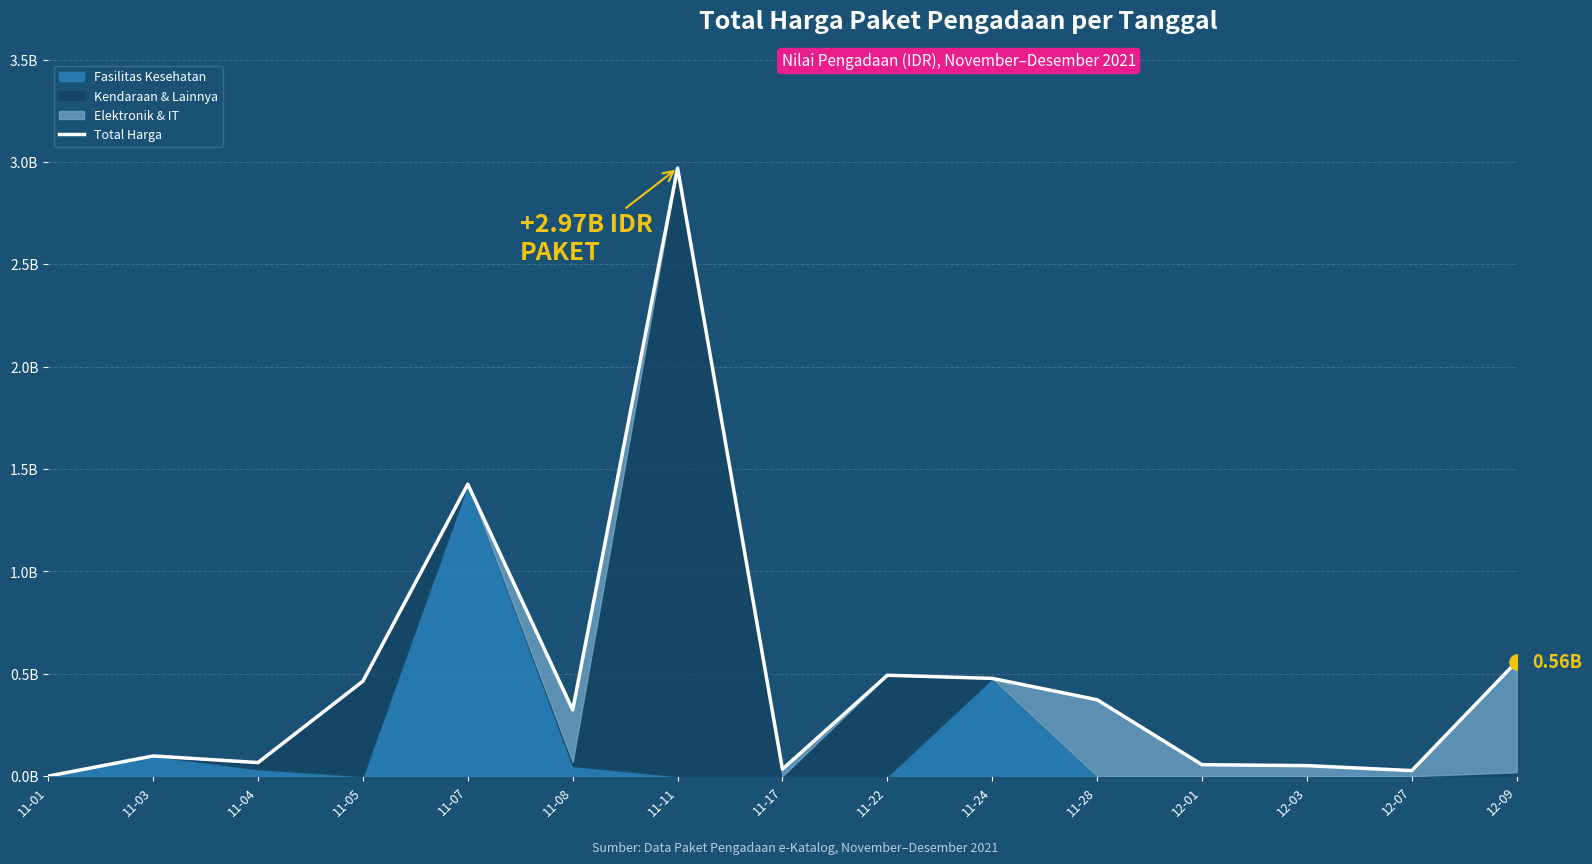

What is the ratio of the value at 12-01 to the value at 11-17?

1.6